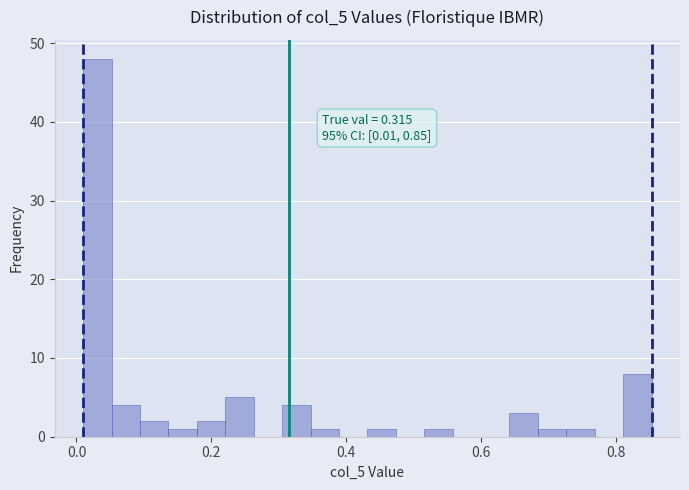

Around what value on the x-axis is the tallest bar? Give the approximate position of its centre, as read against the axis.

0.04